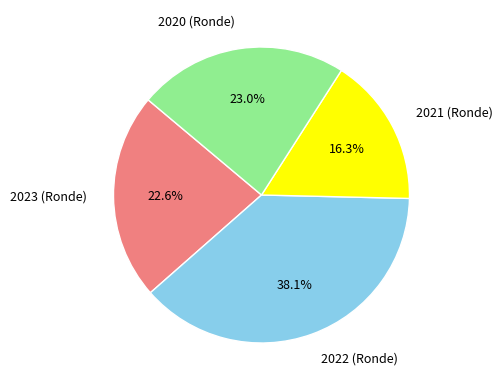

Does 2023 (Ronde) account for over 50% of the chart?

No